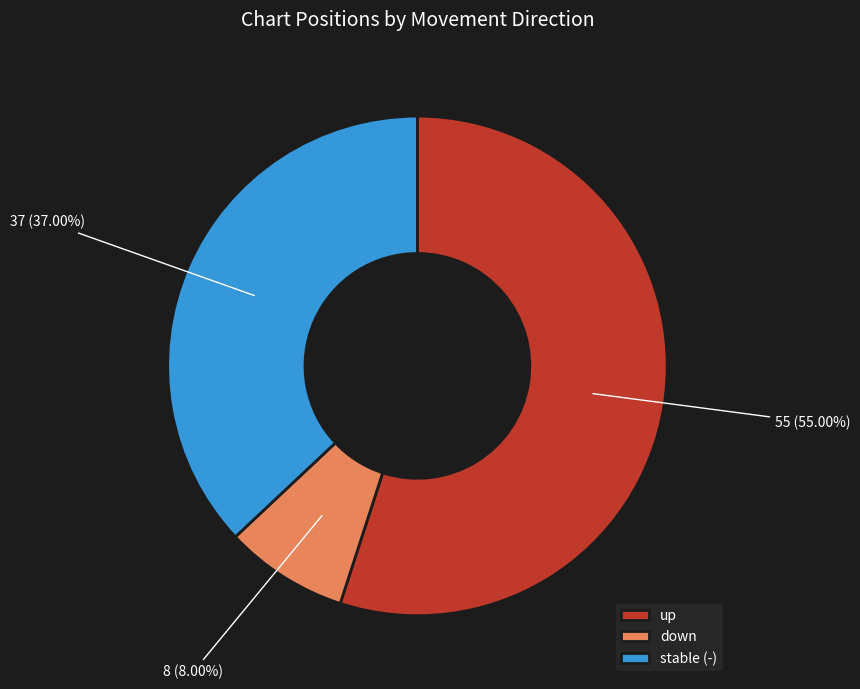

Which category has the smallest portion of the pie?

down